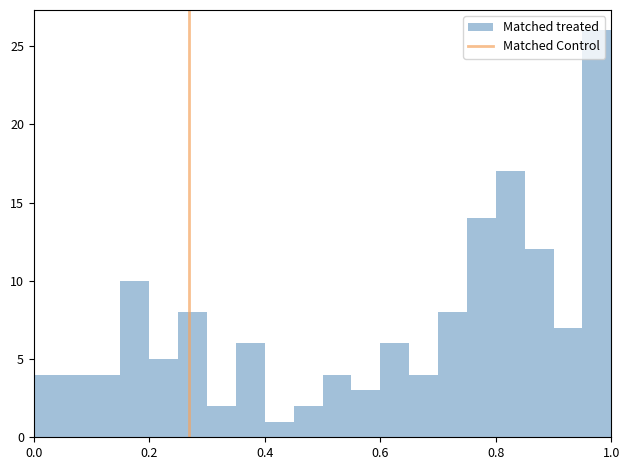

Read against the x-axis, roughly where is the centre of the tallest bar?

0.98